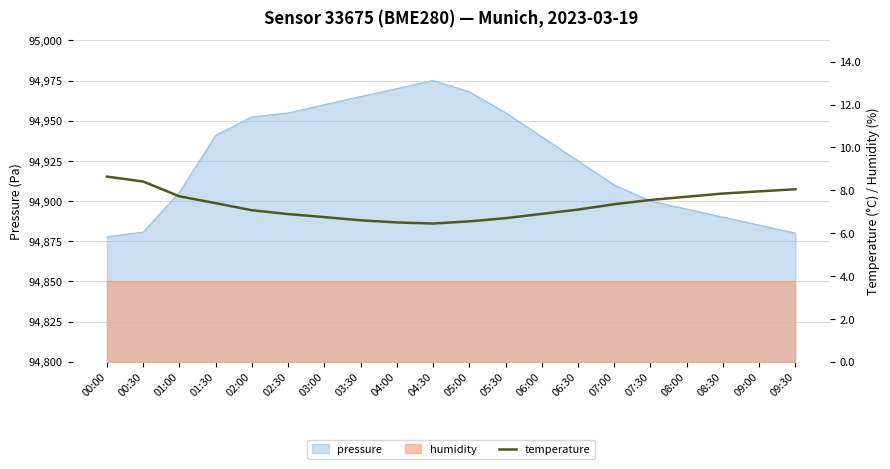

What is the label of the 18th point from the left?

08:30